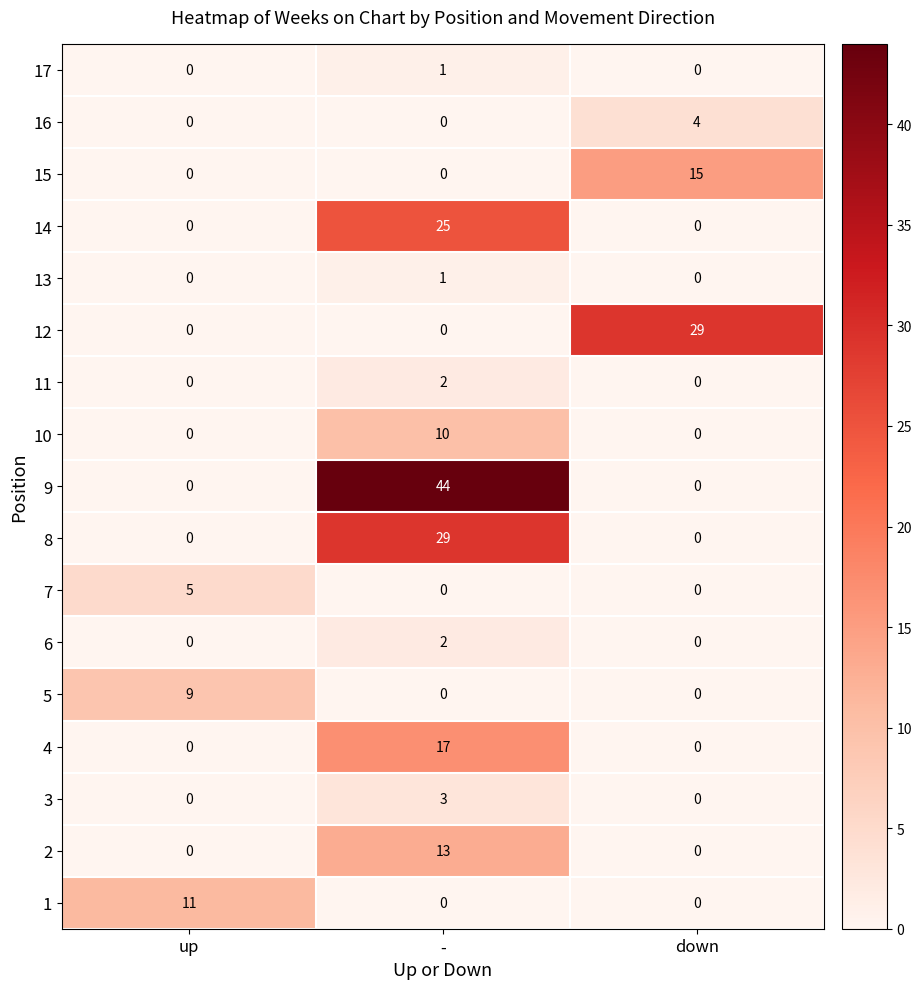

What value does the 4 series have at -, to the nearest 5?

15